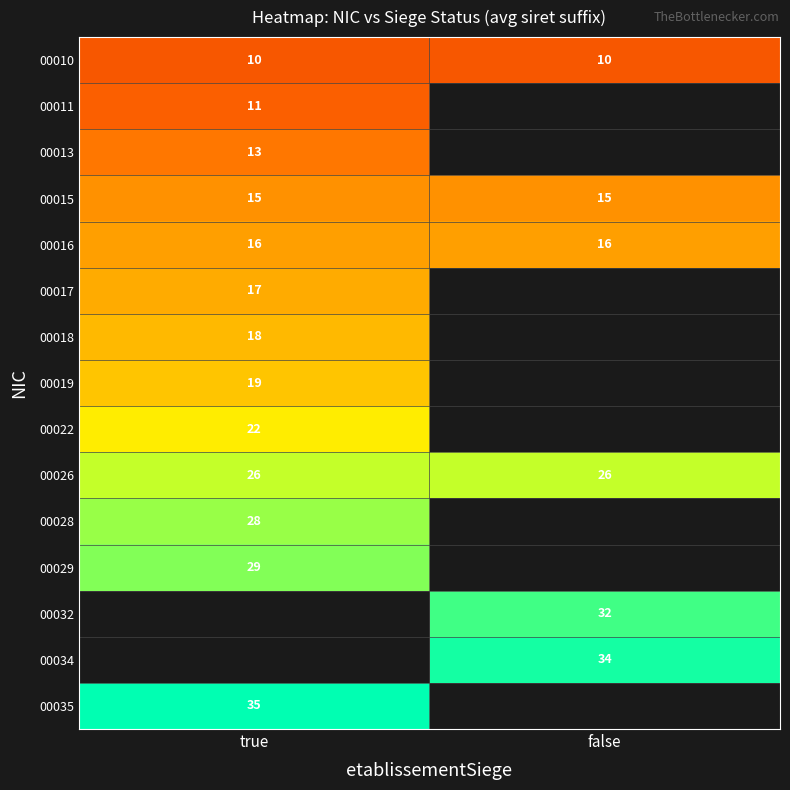

What is the spread (max minus min) of values at true?

25.0